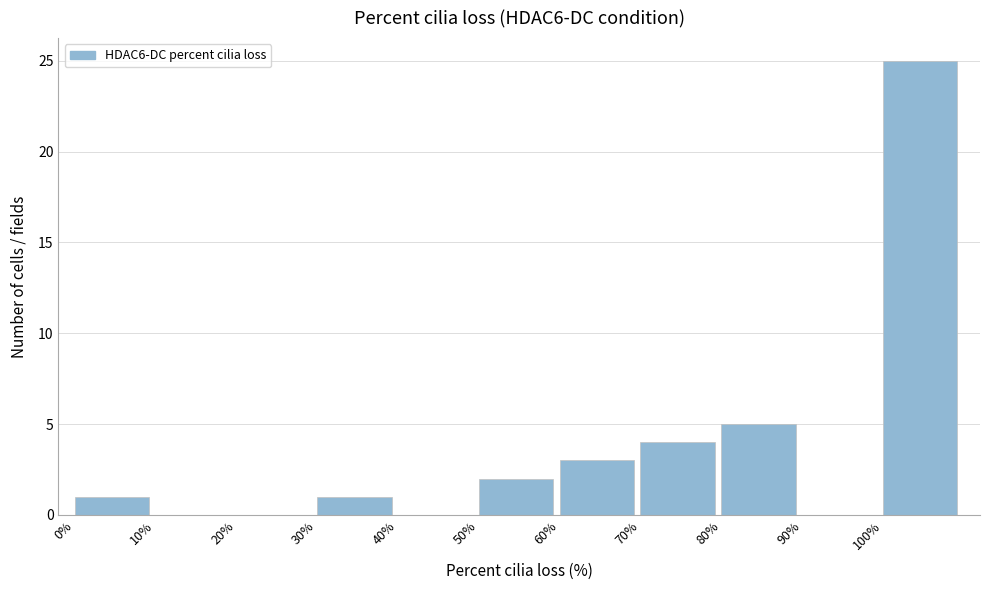

Which range on the x-axis has the tallest bar?

100 to 110